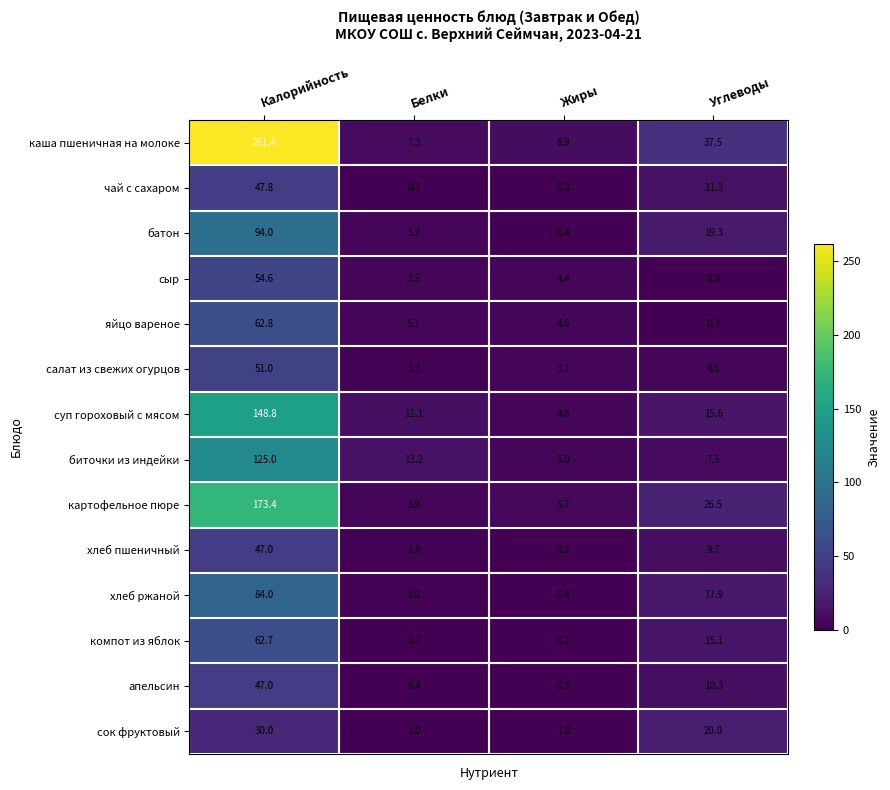

Rank the series at Белки from highest to lowest value.

биточки из индейки, суп гороховый с мясом, каша пшеничная на молоке, яйцо вареное, картофельное пюре, сыр, батон, хлеб ржаной, хлеб пшеничный, салат из свежих огурцов, сок фруктовый, апельсин, чай с сахаром, компот из яблок